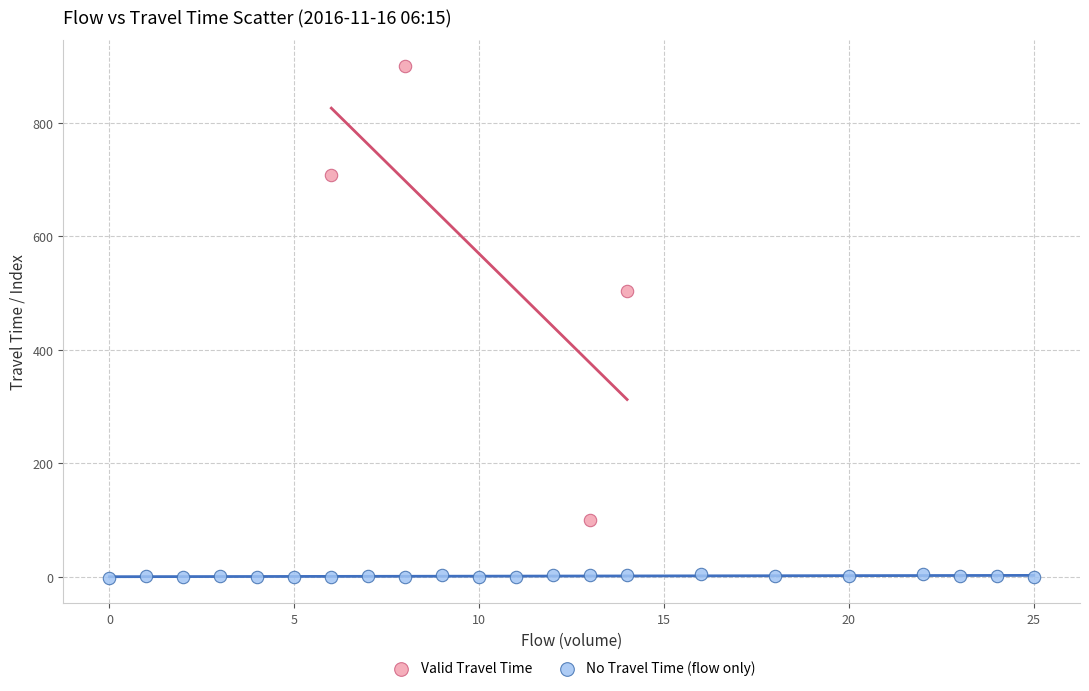

What are all the series names shown in the legend?

Valid Travel Time, No Travel Time (flow only)